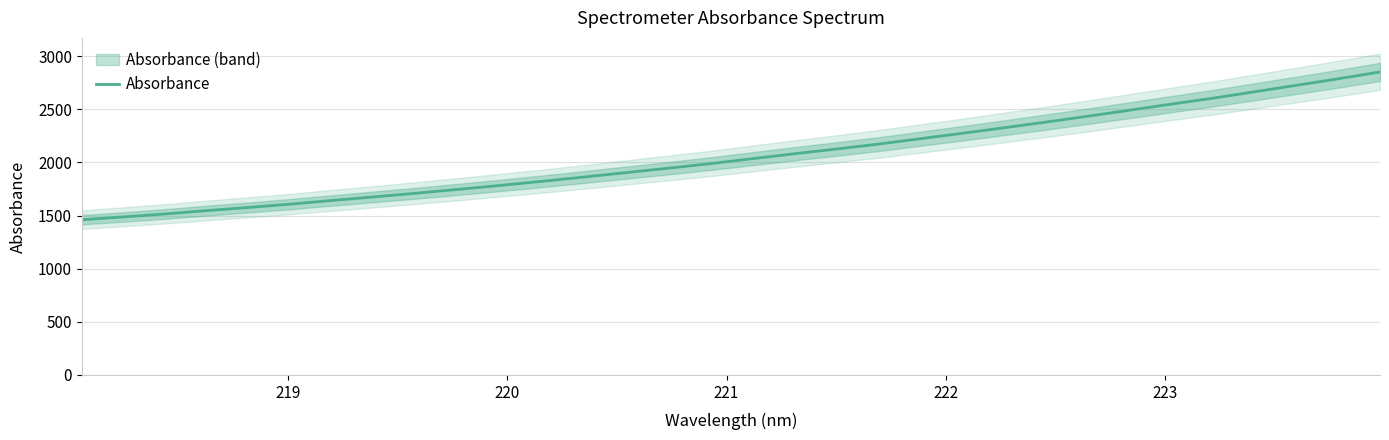

What is the value of the 4th point from the left?

1547.1